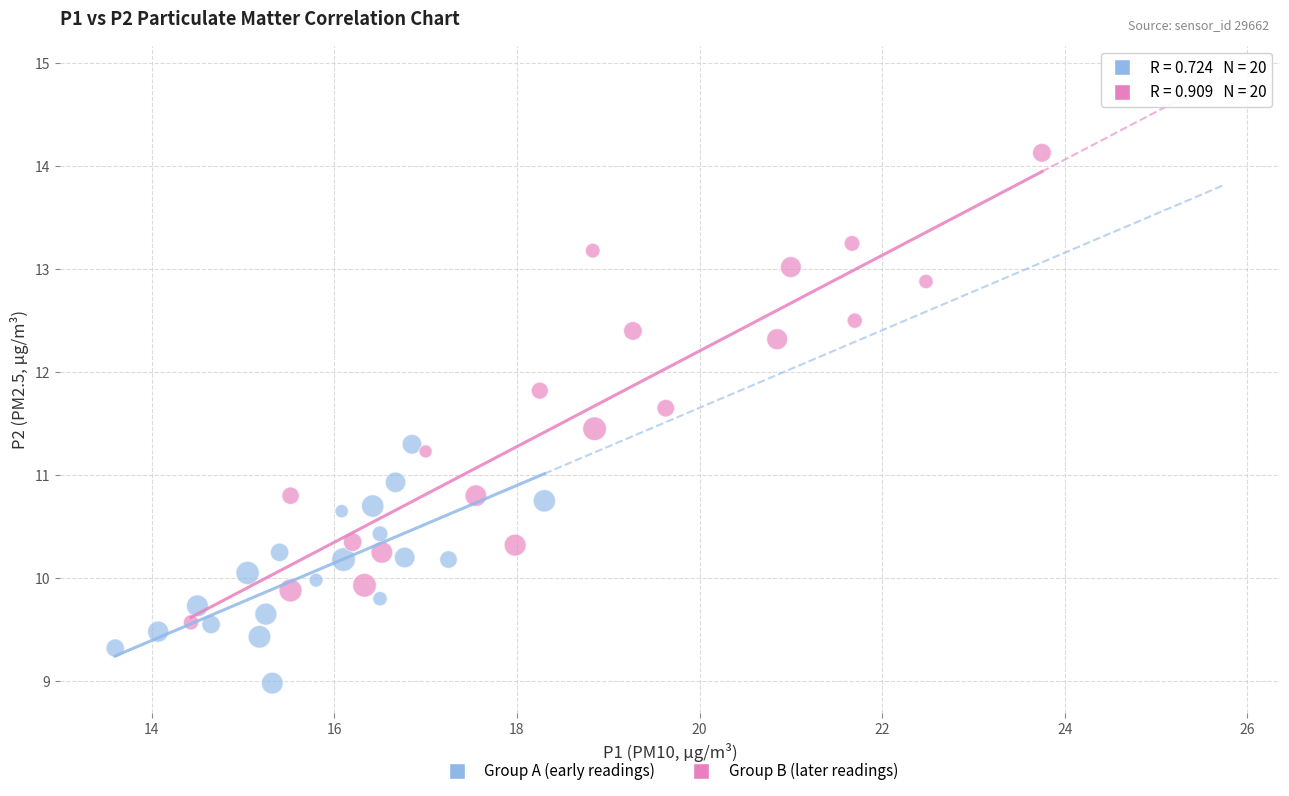

What are all the series names shown in the legend?

Group A (early readings), Group B (later readings)